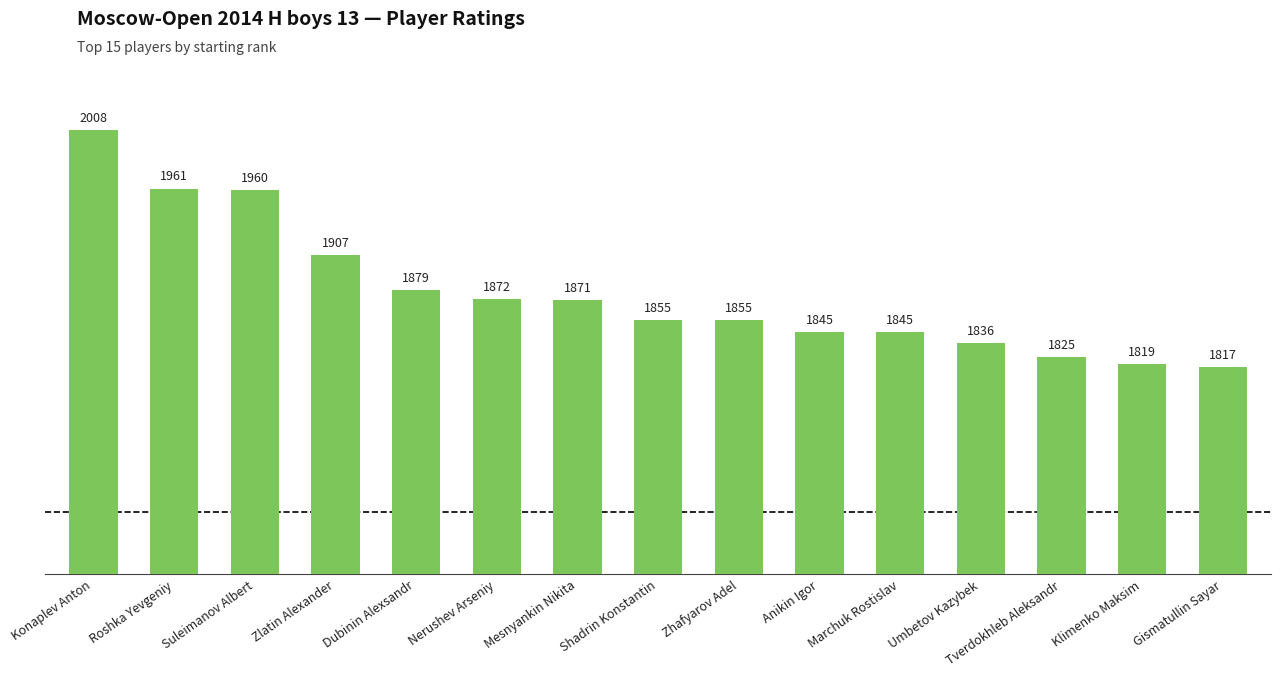

What is the ratio of the value at Umbetov Kazybek to the value at Konaplev Anton?

0.9